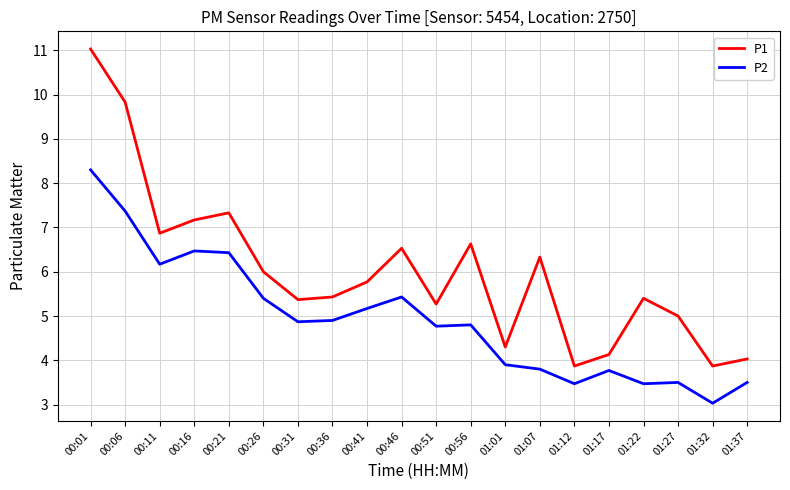

What is the difference between the second highest and second lowest values in the P1 series?

6.0